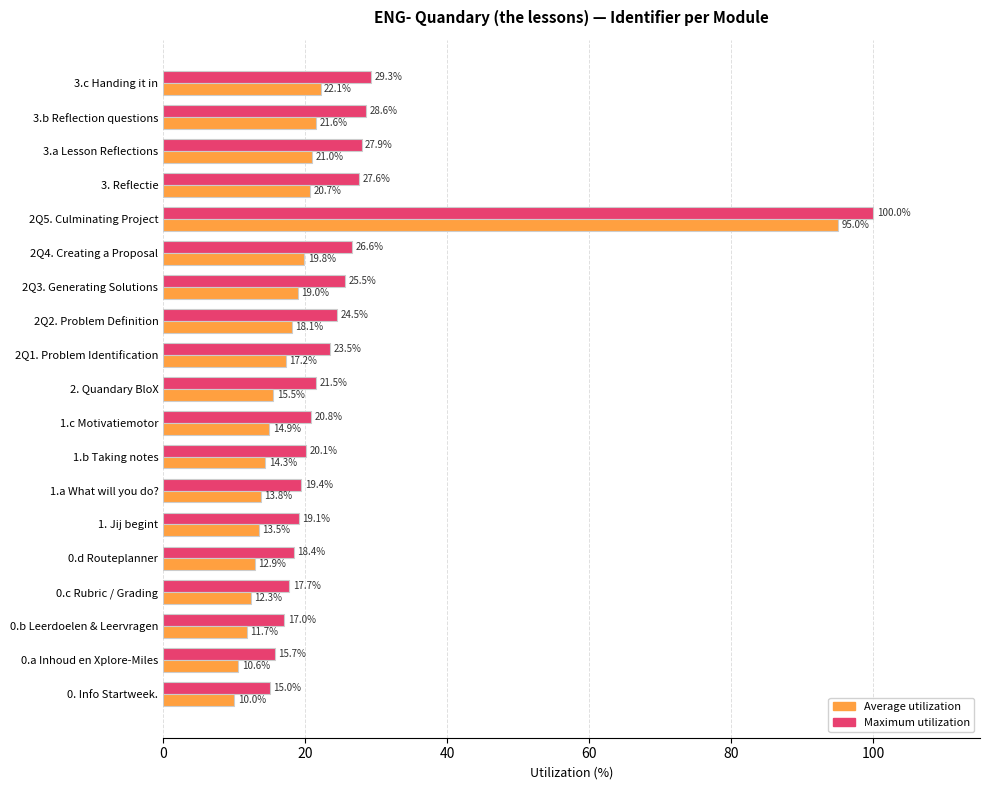

Is it true that Maximum utilization equals 29.3 at 3.c Handing it in?

True